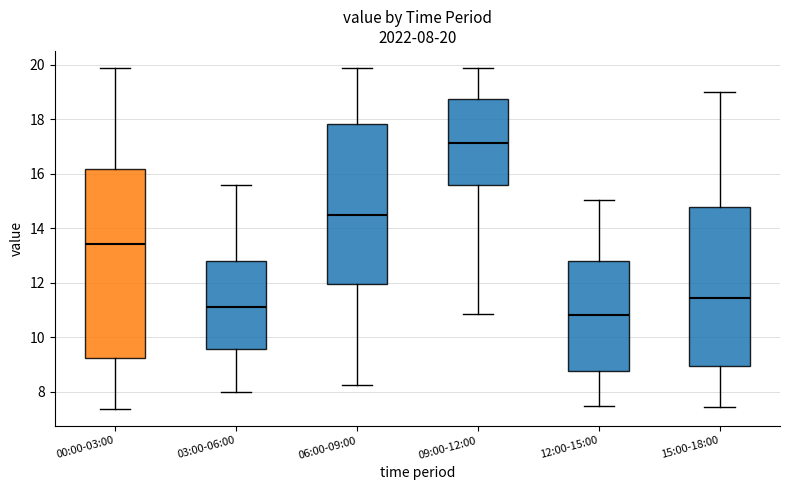

Which box is the tallest, from its lower edge to its upper edge?

00:00-03:00